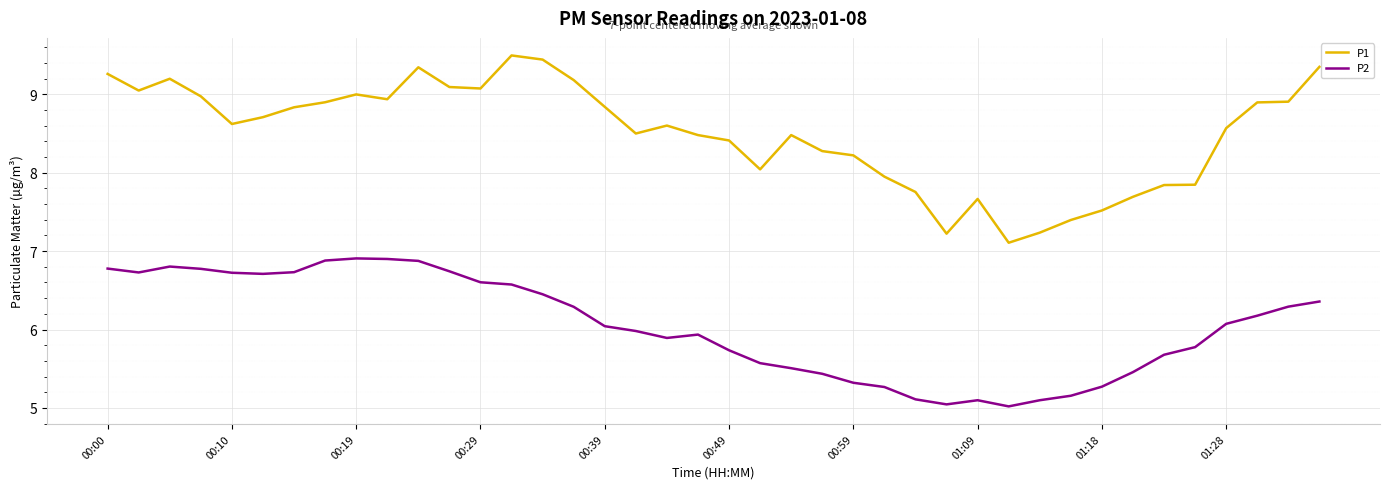

True or false: P2 has more than 0 points higher than both neighbors.

True